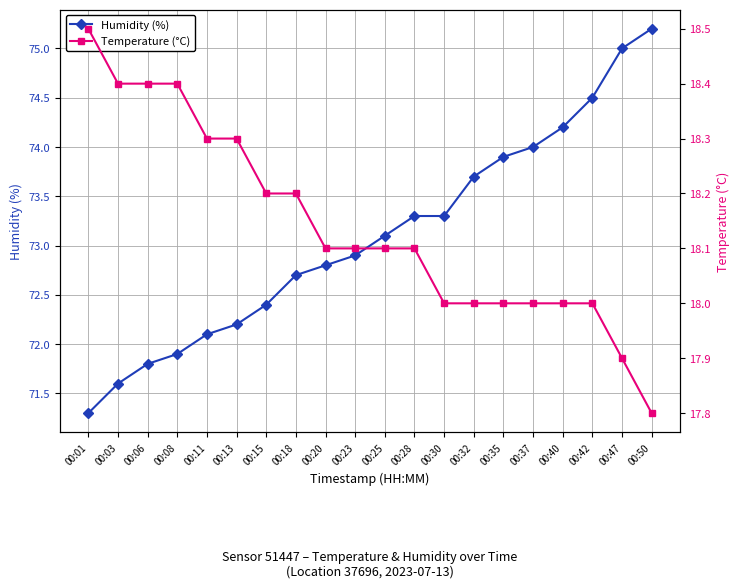

What is the value of the Humidity (%) point at the 14th from the left?

73.7